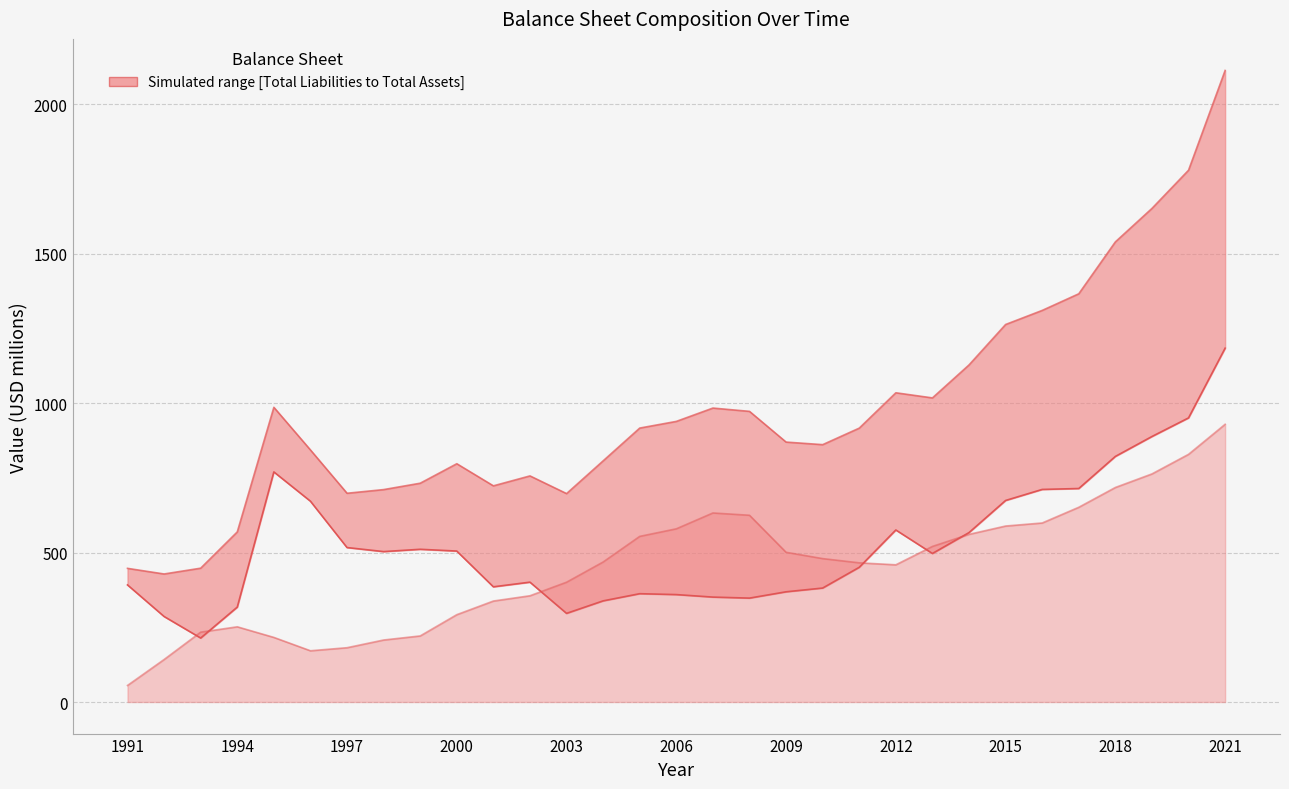

Does the chart have visible grid lines?

Yes